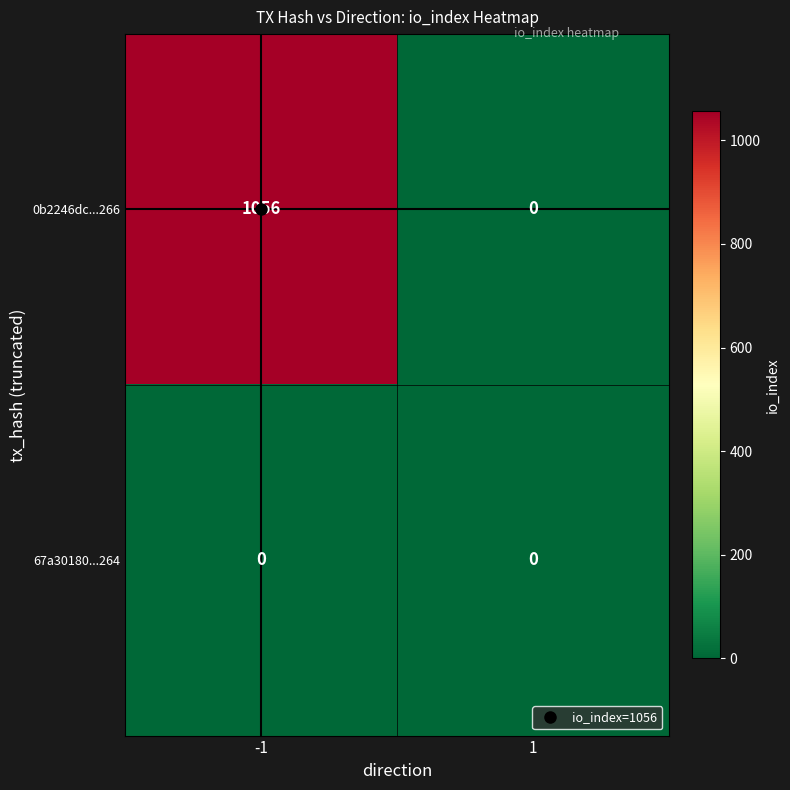

Read the 0b2246dc...266 value at -1, to the nearest 50.

1050